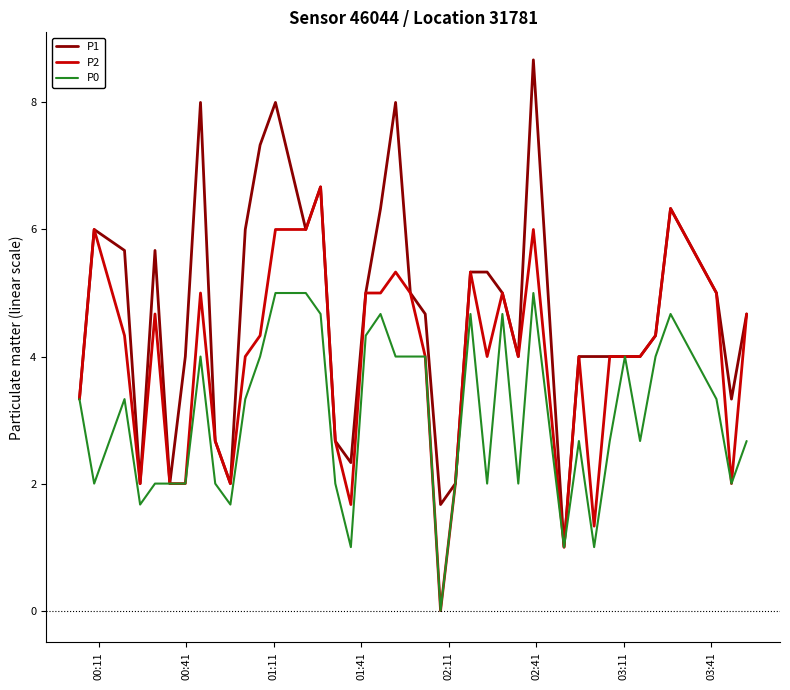

List the series in order of their peak value, lowest first.

P0, P2, P1